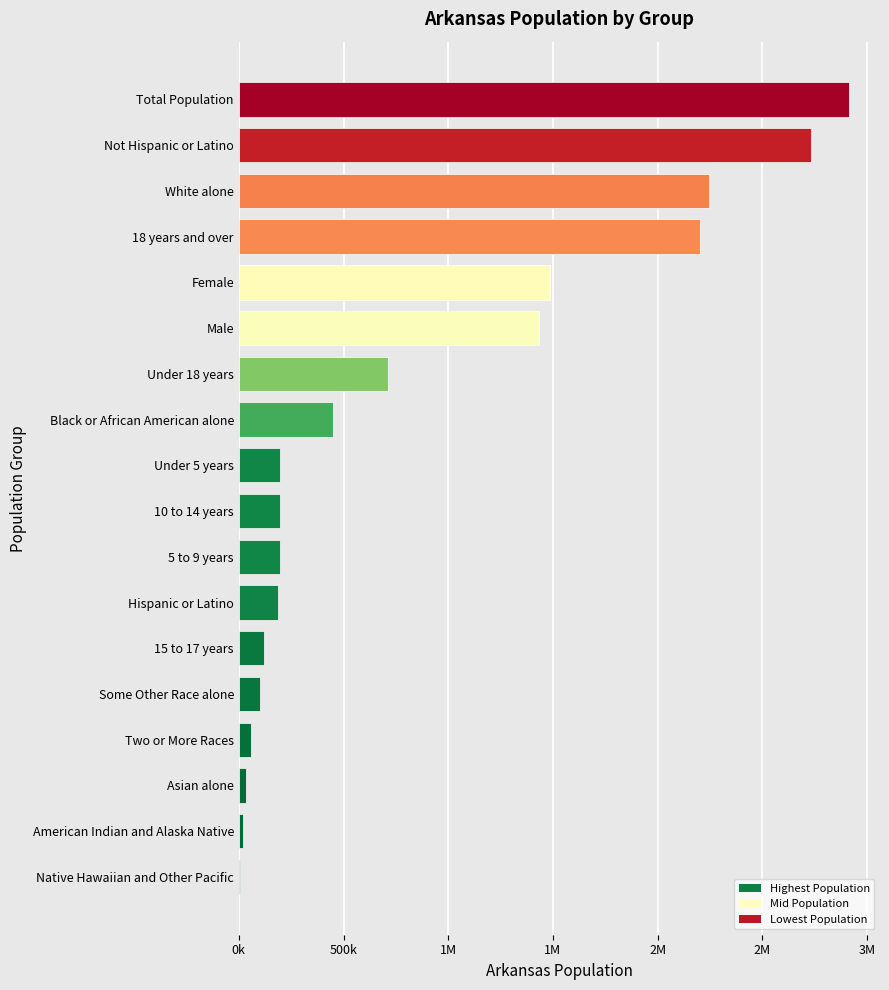

Are the bars horizontal?

Yes